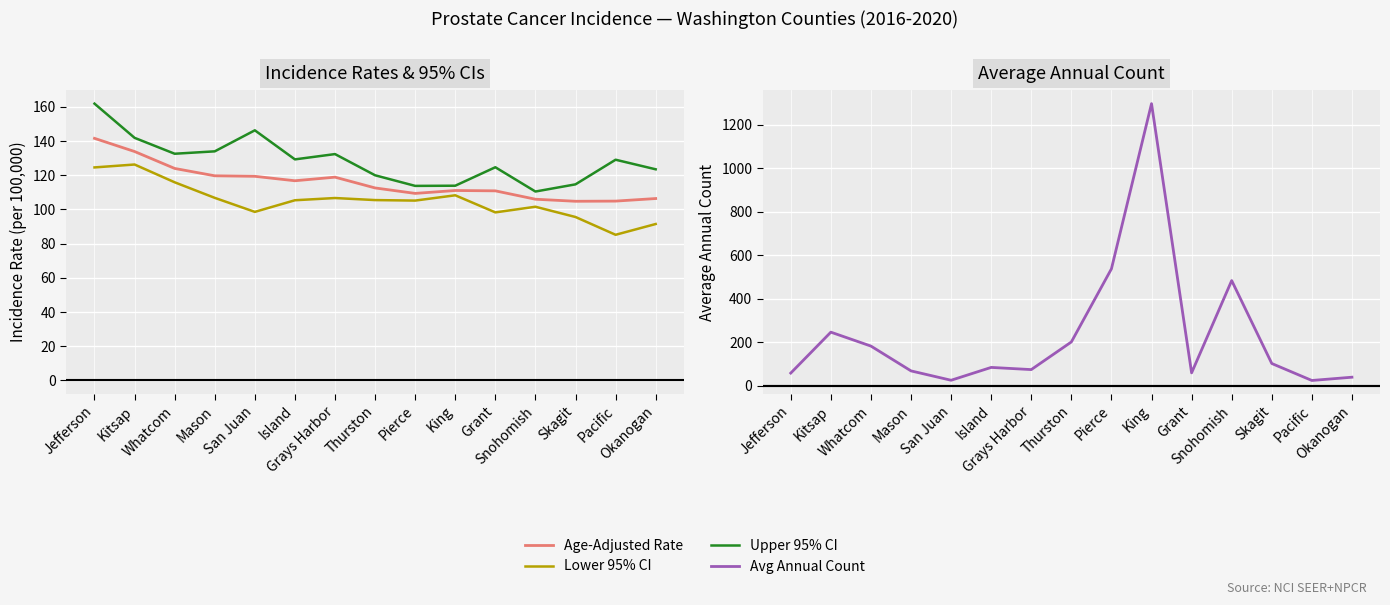

What position from the right is Snohomish?

4